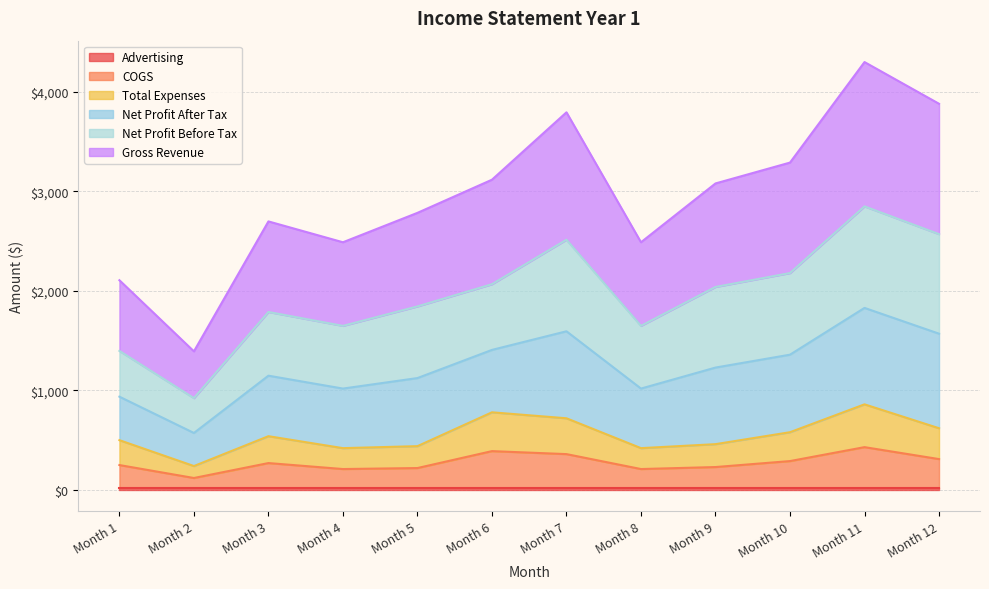

How many data points in Gross Revenue are less than 3079?

6